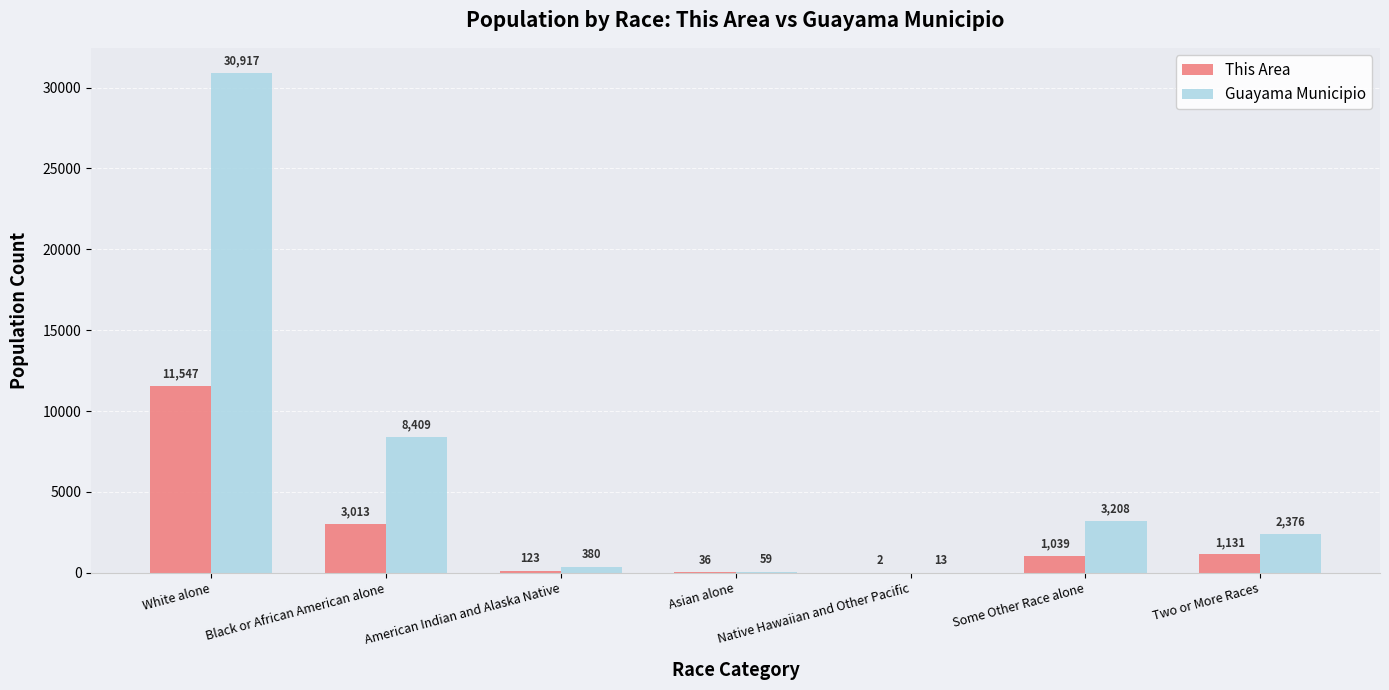

How many distinct data groups are displayed?

2